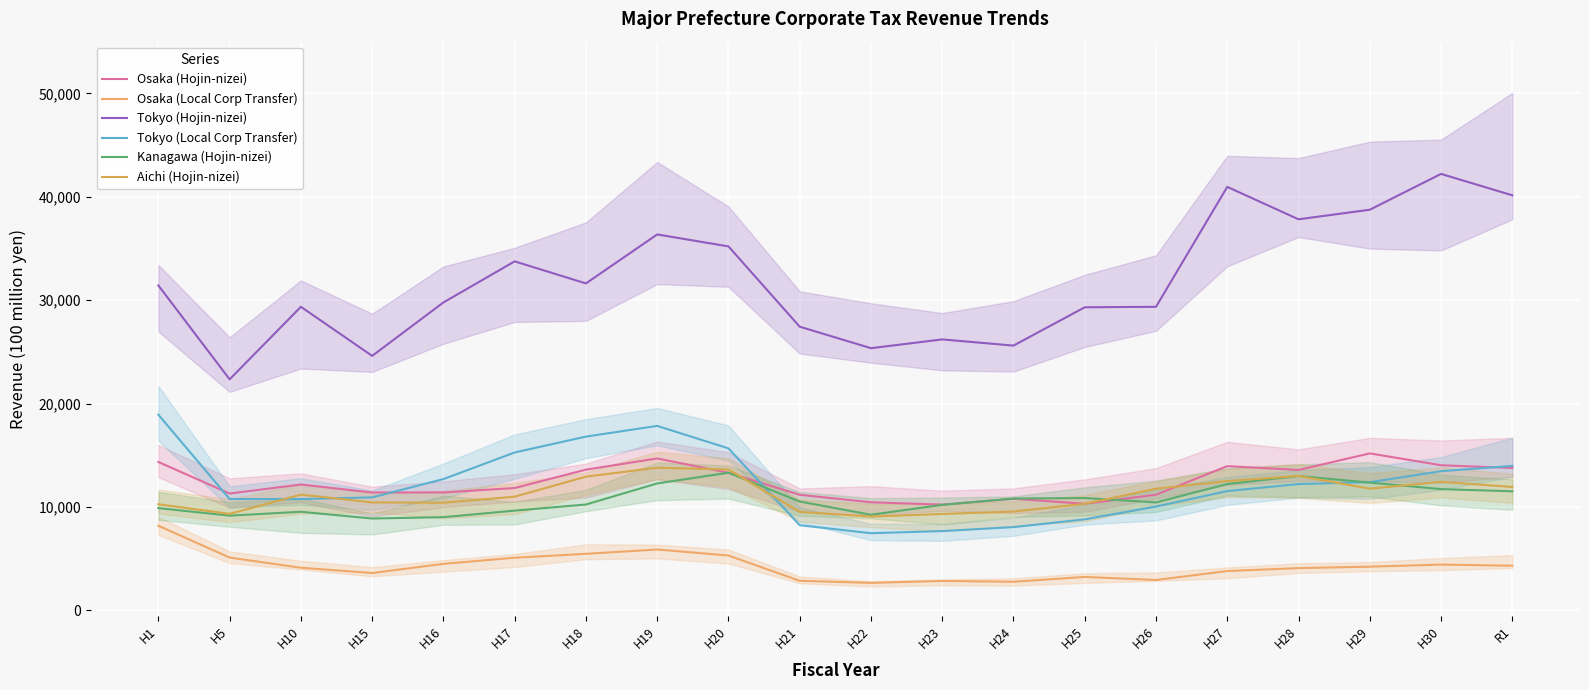

What position from the left is H20?

9